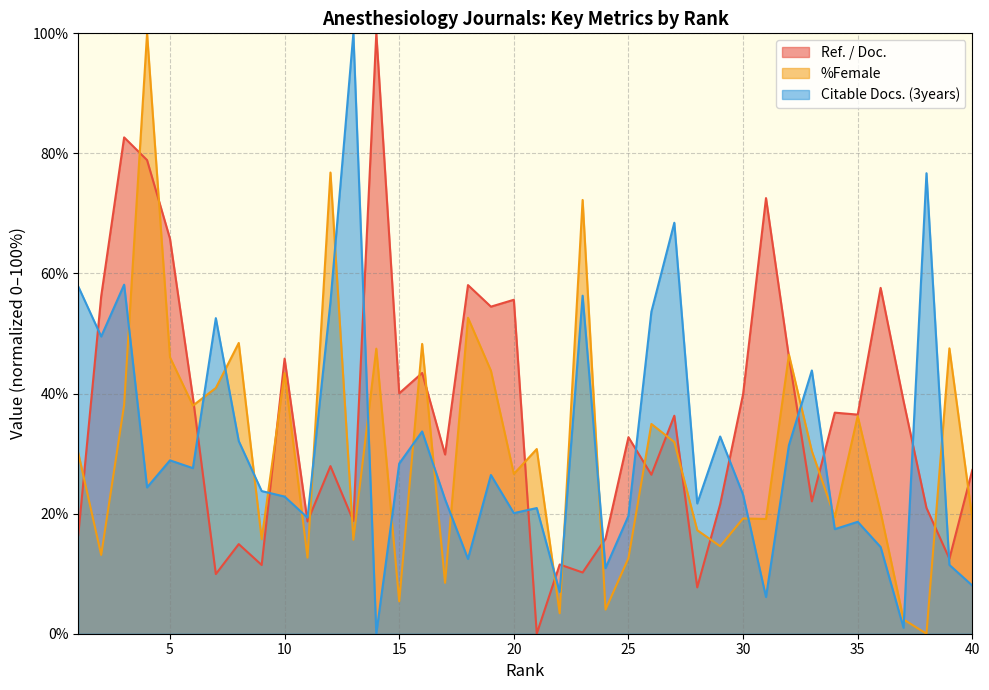

At which label is %Female closest to 50?

8